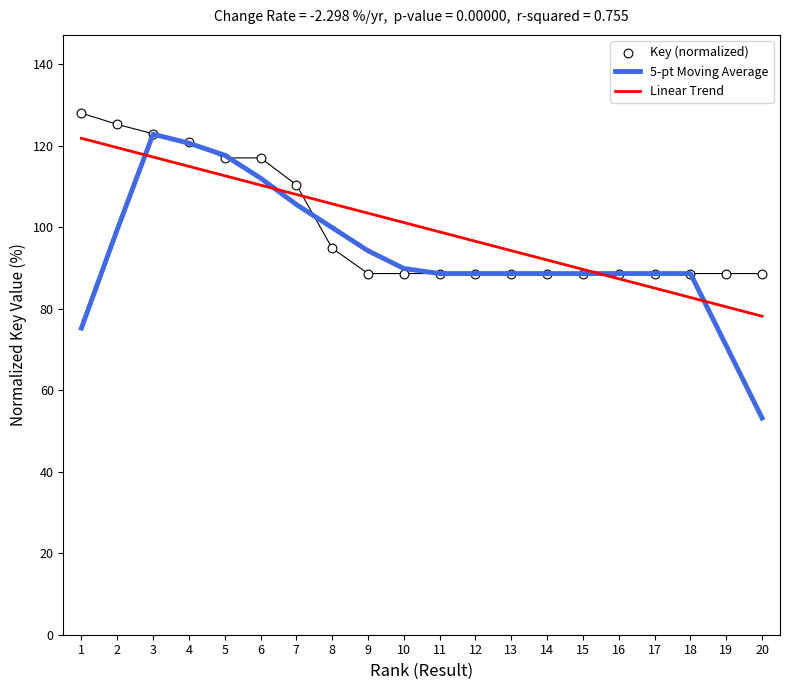

At how many categories does at least one series exceed 54?

20